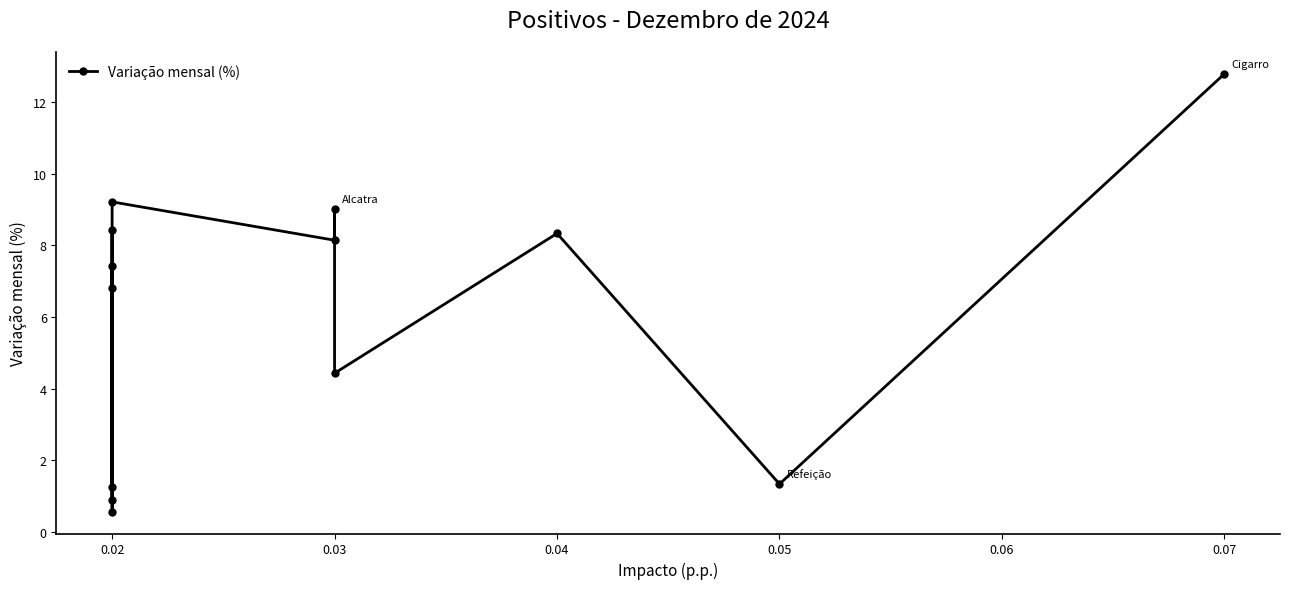

How many values are below 7?

6